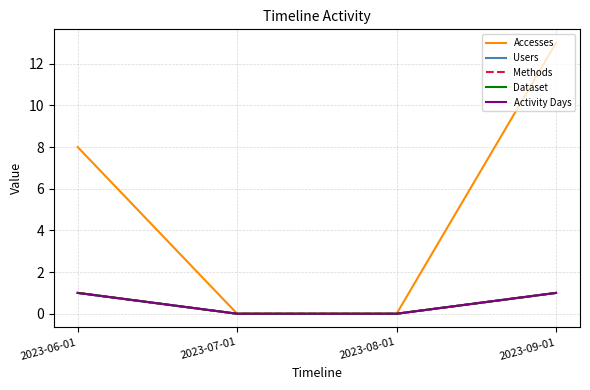

Reading left to right, extract all data points from this chart.

Accesses: 2023-06-01=8	2023-07-01=0	2023-08-01=0	2023-09-01=13
Users: 2023-06-01=1	2023-07-01=0	2023-08-01=0	2023-09-01=1
Methods: 2023-06-01=1	2023-07-01=0	2023-08-01=0	2023-09-01=1
Dataset: 2023-06-01=1	2023-07-01=0	2023-08-01=0	2023-09-01=1
Activity Days: 2023-06-01=1	2023-07-01=0	2023-08-01=0	2023-09-01=1